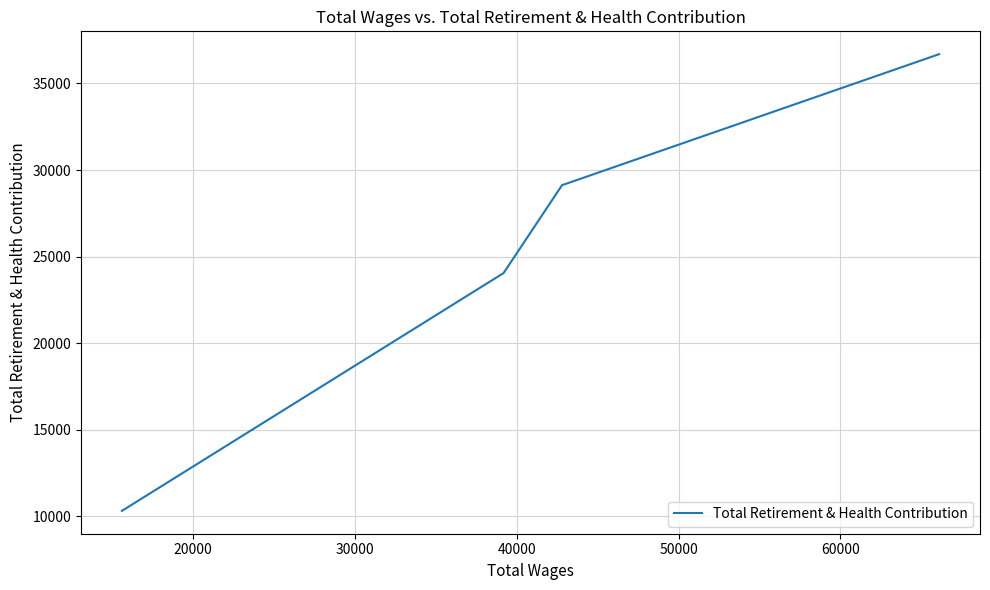

True or false: the data has more than 0 interior local peaks.

False